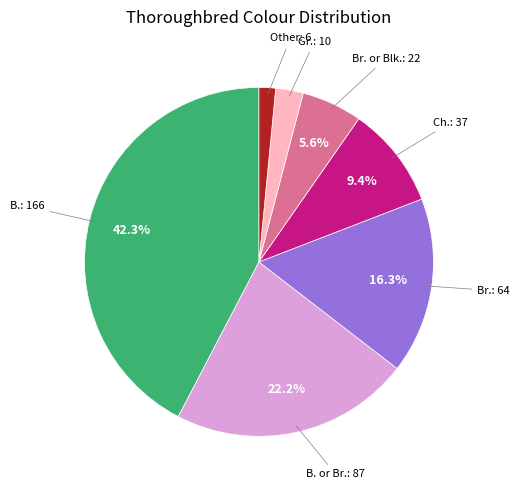

Does any single category account for the majority?

No